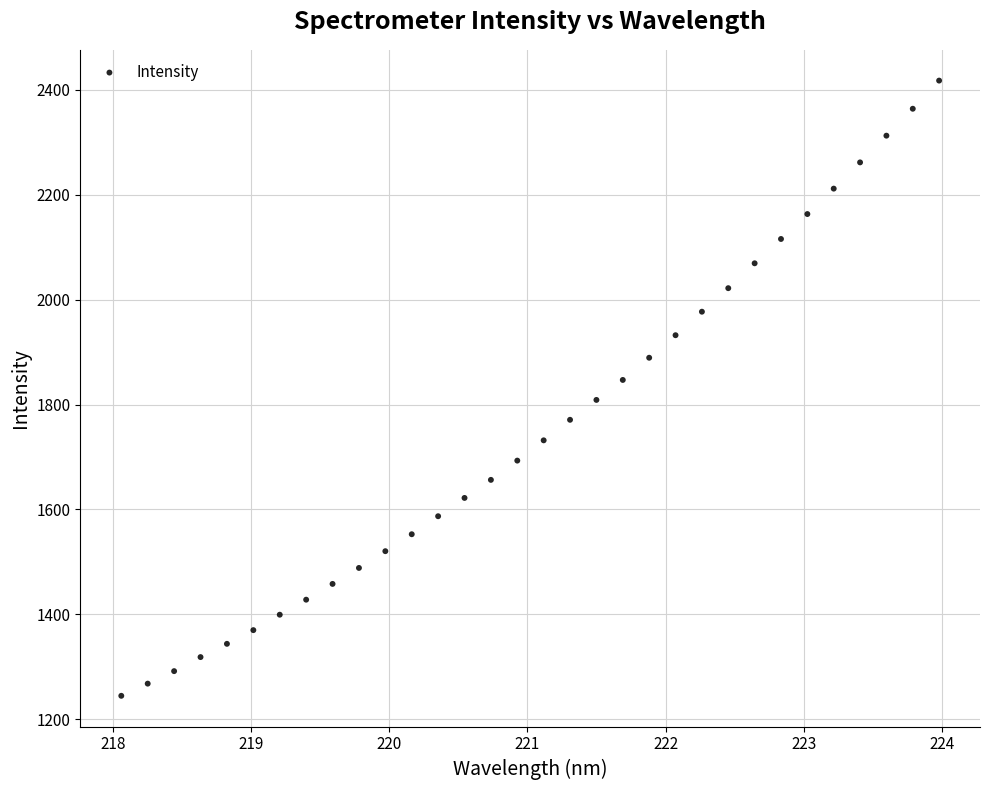

What is the range of Y values (max minus min)?

1172.3